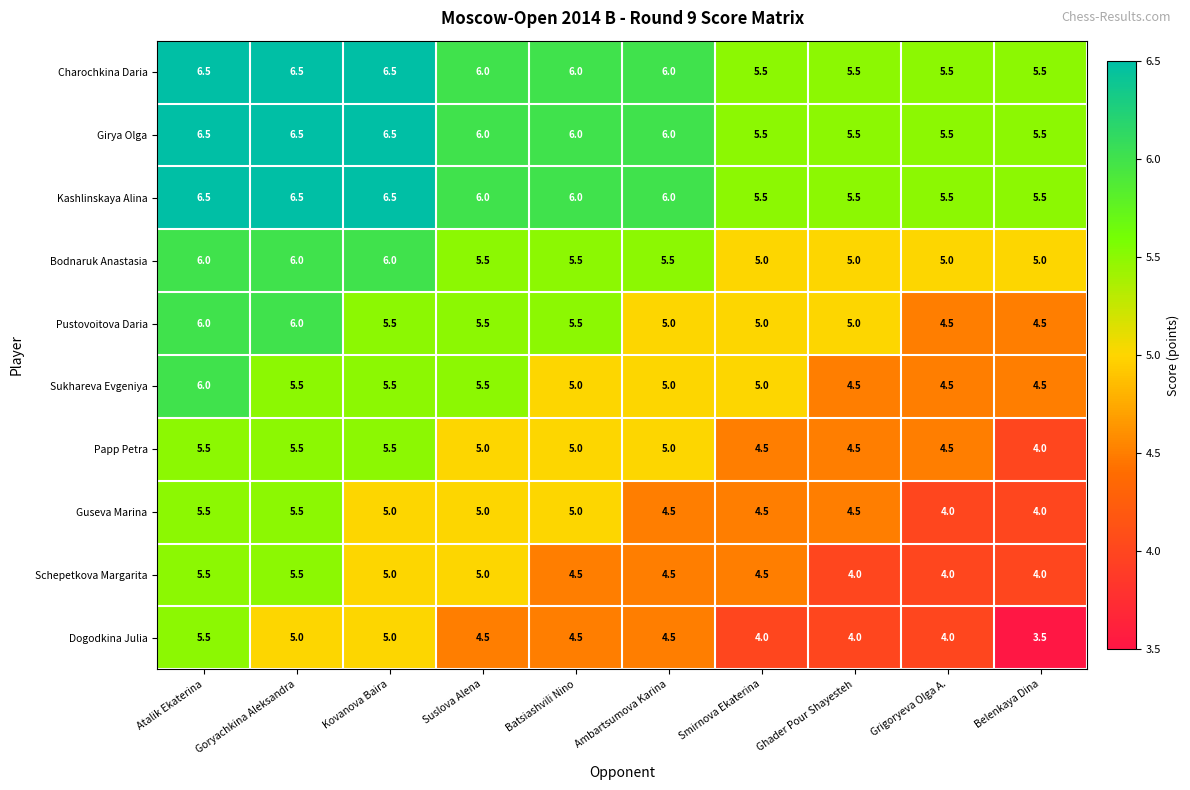

How many data points does each series have?

10